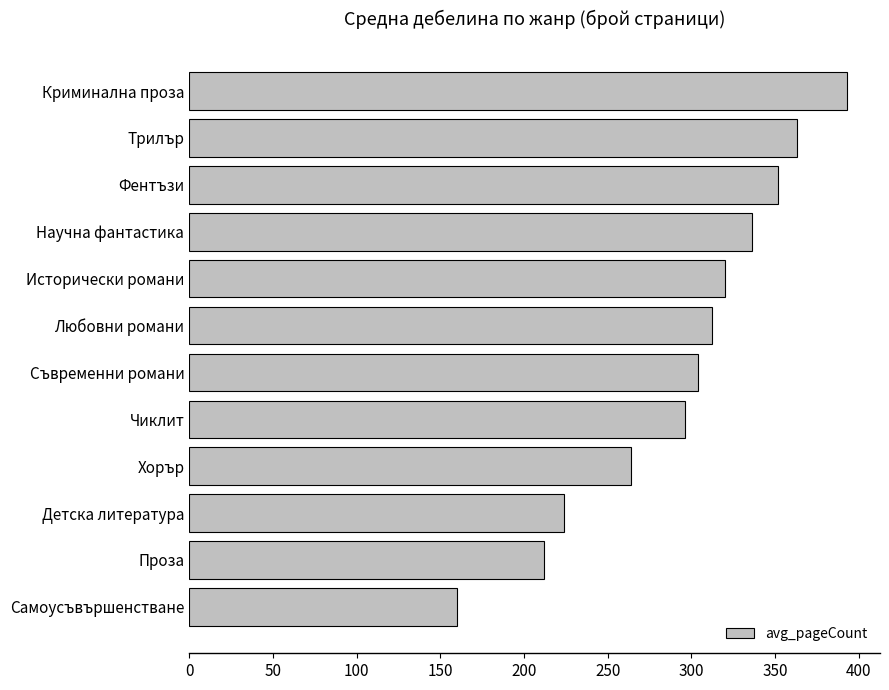

What value does the data have at Детска литература, to the nearest 50?

200